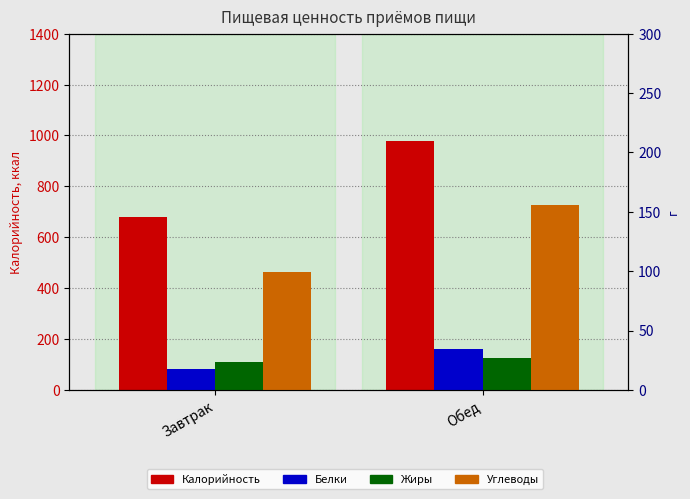

What is the highest value of the Белки series?

34.0